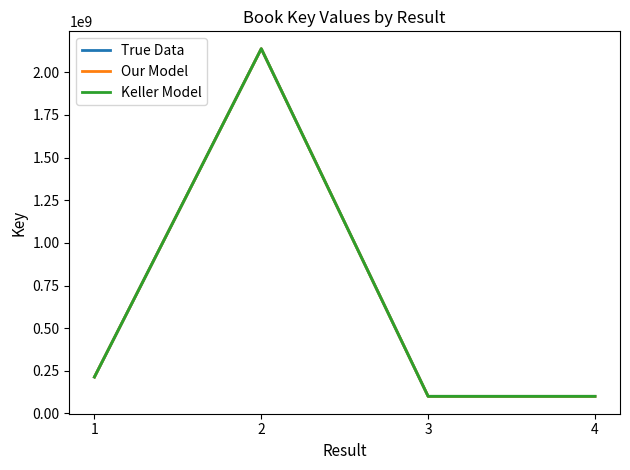

Is this an area chart (filled region under the line)?

No